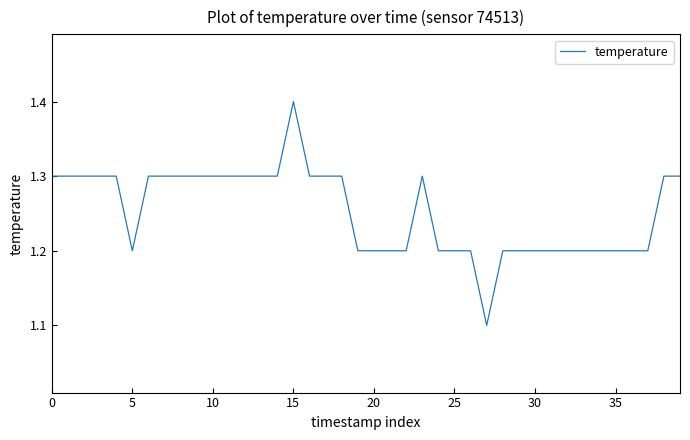

True or false: the data has more than 0 interior local peaks.

True